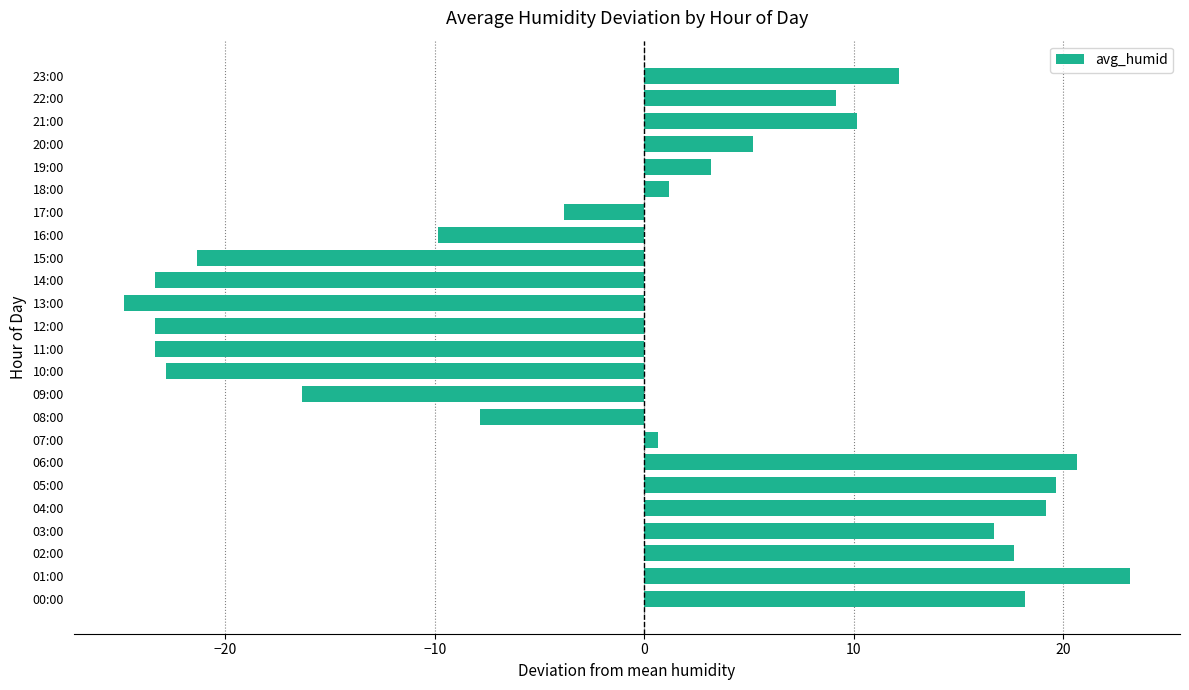

Count the number of categories in the chart.

24